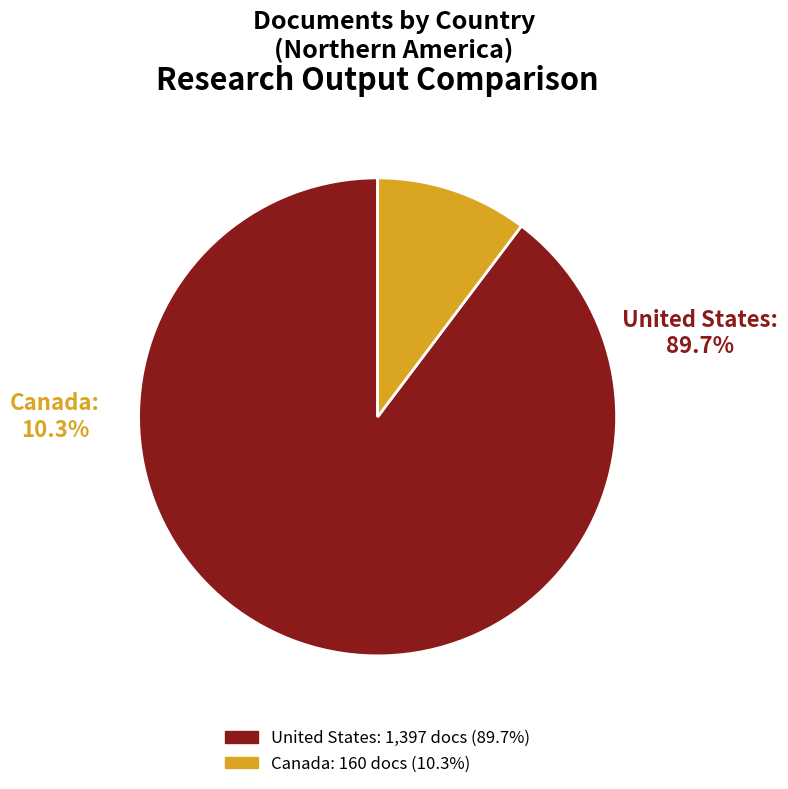

Count the number of slices in the pie.

2